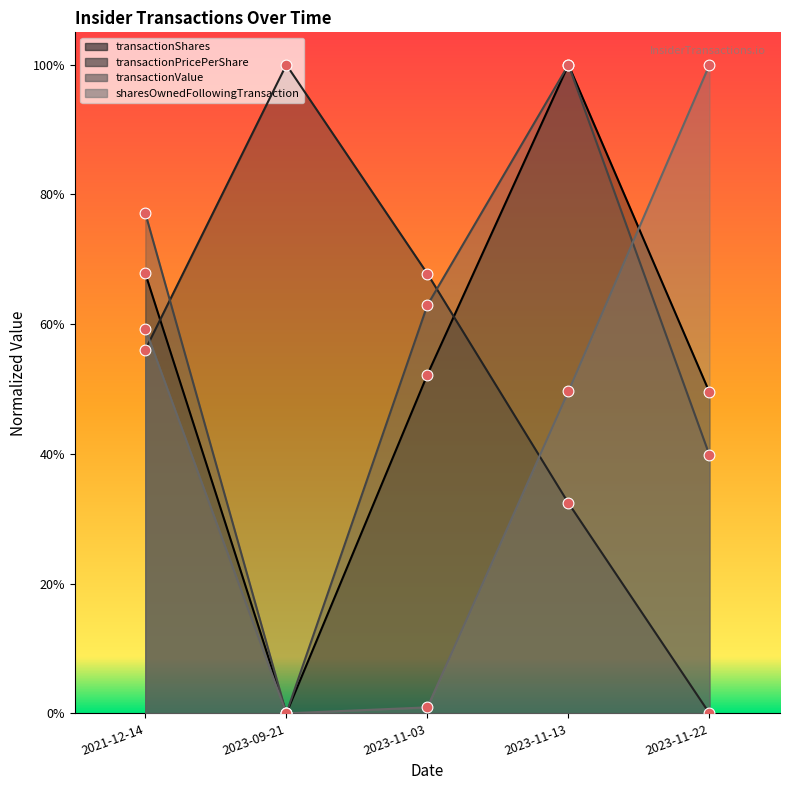

At how many categories does at least one series exceed 0?

5